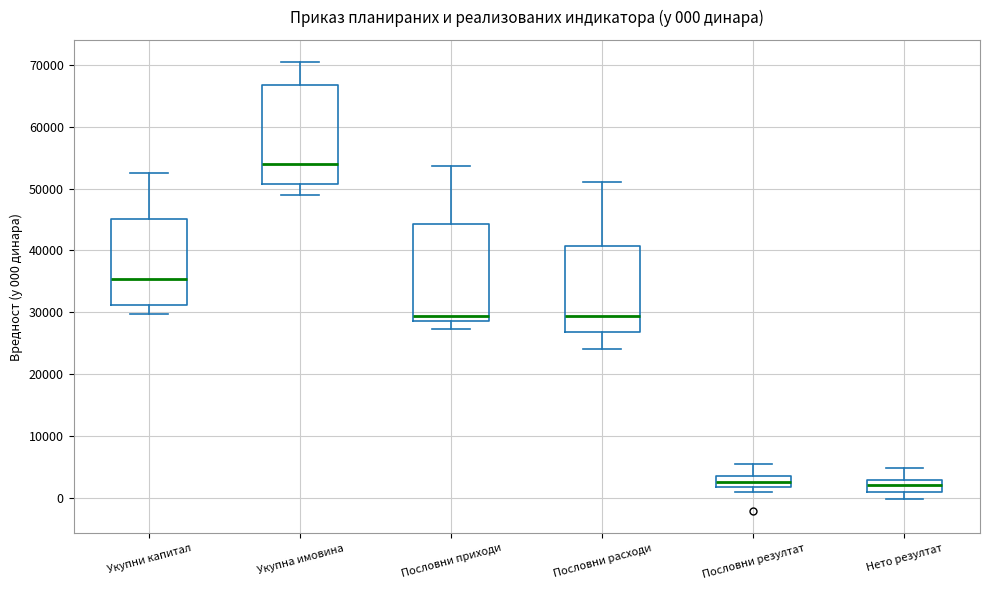

Which box has the highest median line?

Укупна имовина